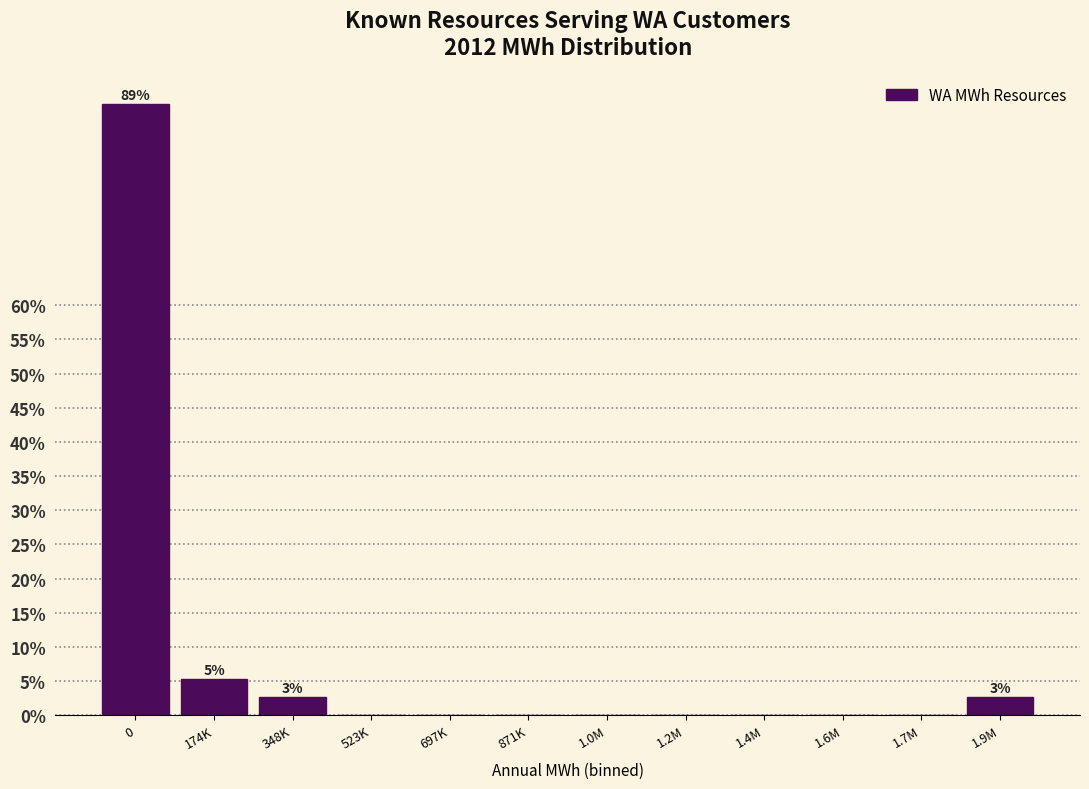

Reading right to left, extract all data points from this chart.

1.9M=2.6	1.7M=0.0	1.6M=0.0	1.4M=0.0	1.2M=0.0	1.0M=0.0	871K=0.0	697K=0.0	523K=0.0	348K=2.6	174K=5.3	0=89.5